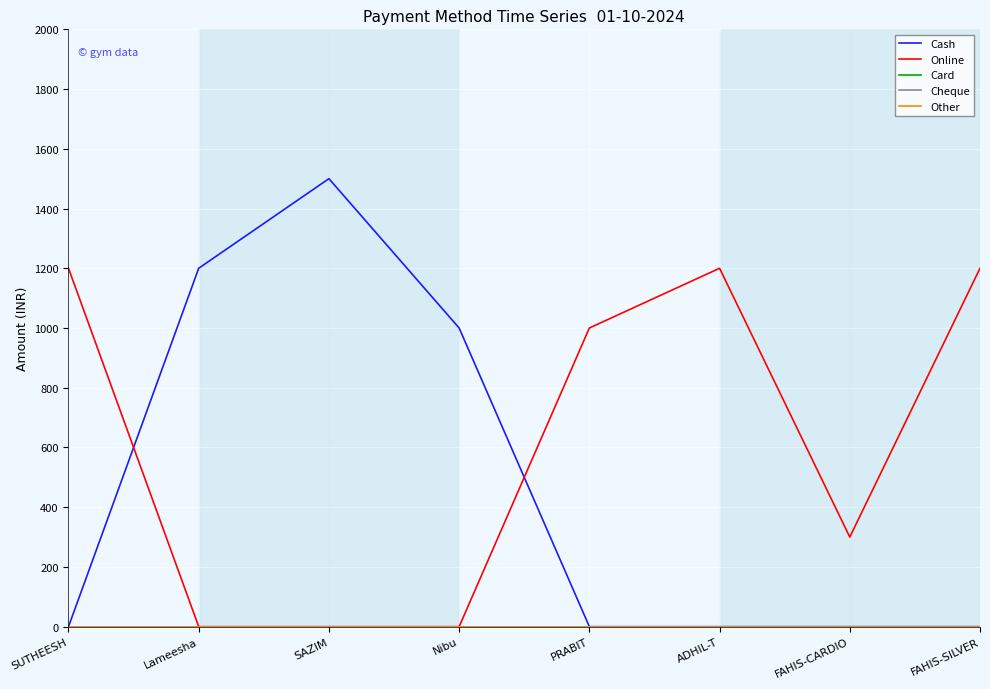

Does the chart display data point markers on the line(s)?

No